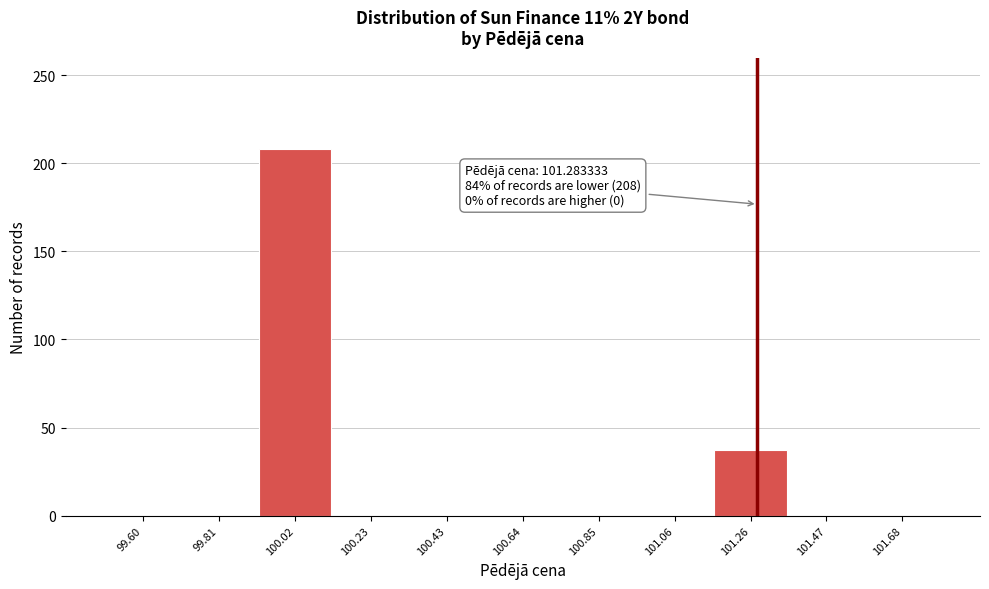

Which range on the x-axis has the tallest bar?

99.90 to 100.10